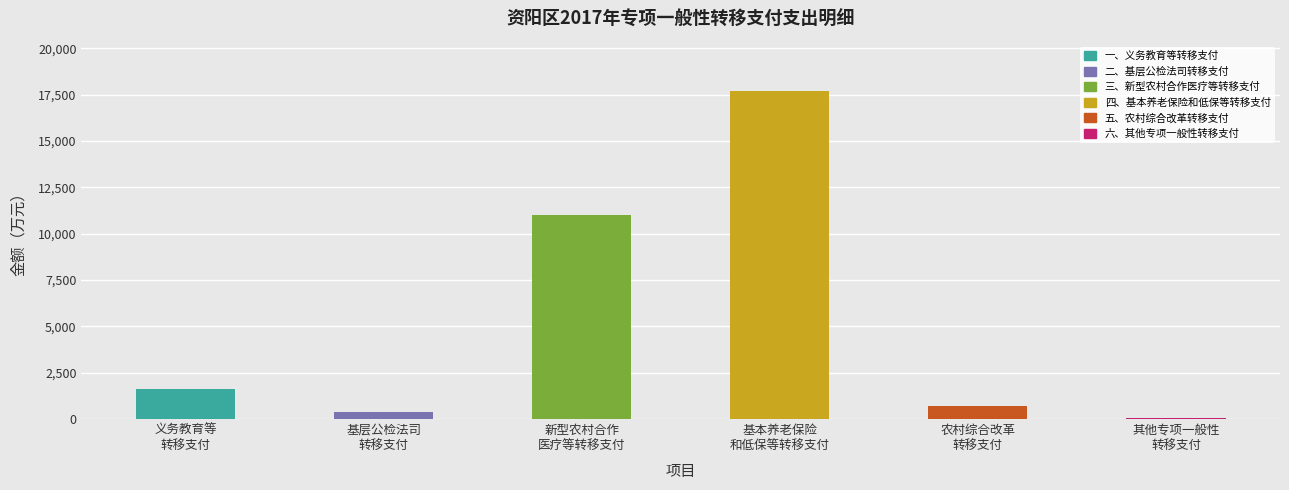

Rank the categories by value from lowest to highest.

其他专项一般性 转移支付, 基层公检法司 转移支付, 农村综合改革 转移支付, 义务教育等 转移支付, 新型农村合作 医疗等转移支付, 基本养老保险 和低保等转移支付